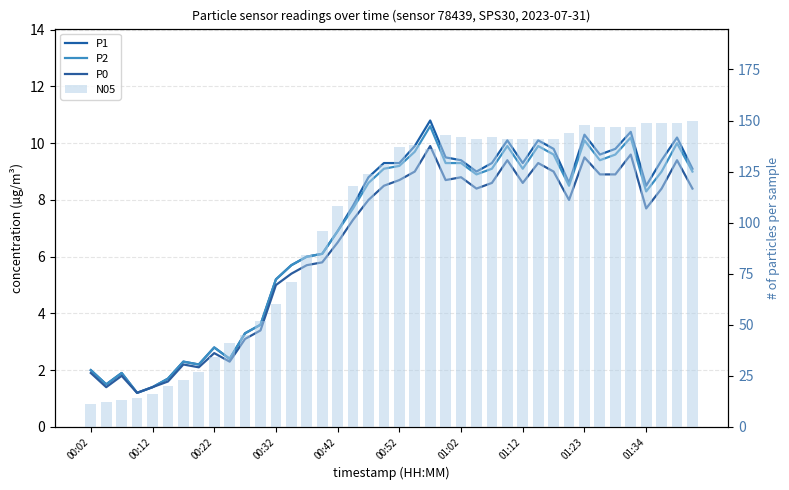

What is the difference between the maximum and minimum values in the P1 series?

9.6